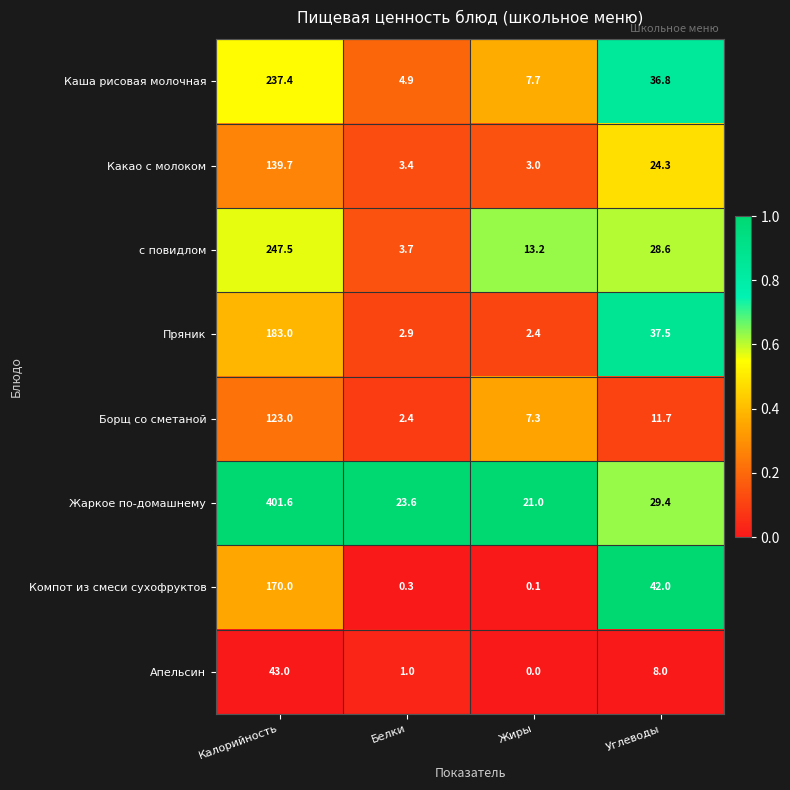

Rank the categories by Компот из смеси сухофруктов value from highest to lowest.

Калорийность, Углеводы, Белки, Жиры